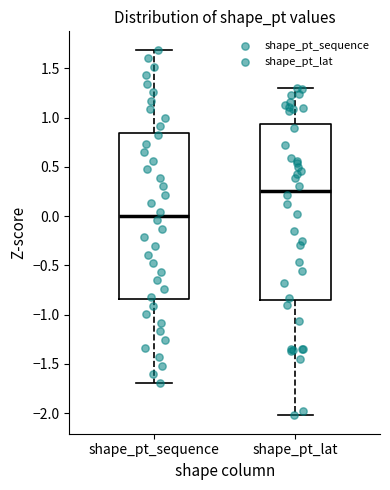

Where is the upper edge of the box for shape_pt_lat on the y-axis? The values are not printed on the chart, so give them approximately, as read against the axis.

0.95